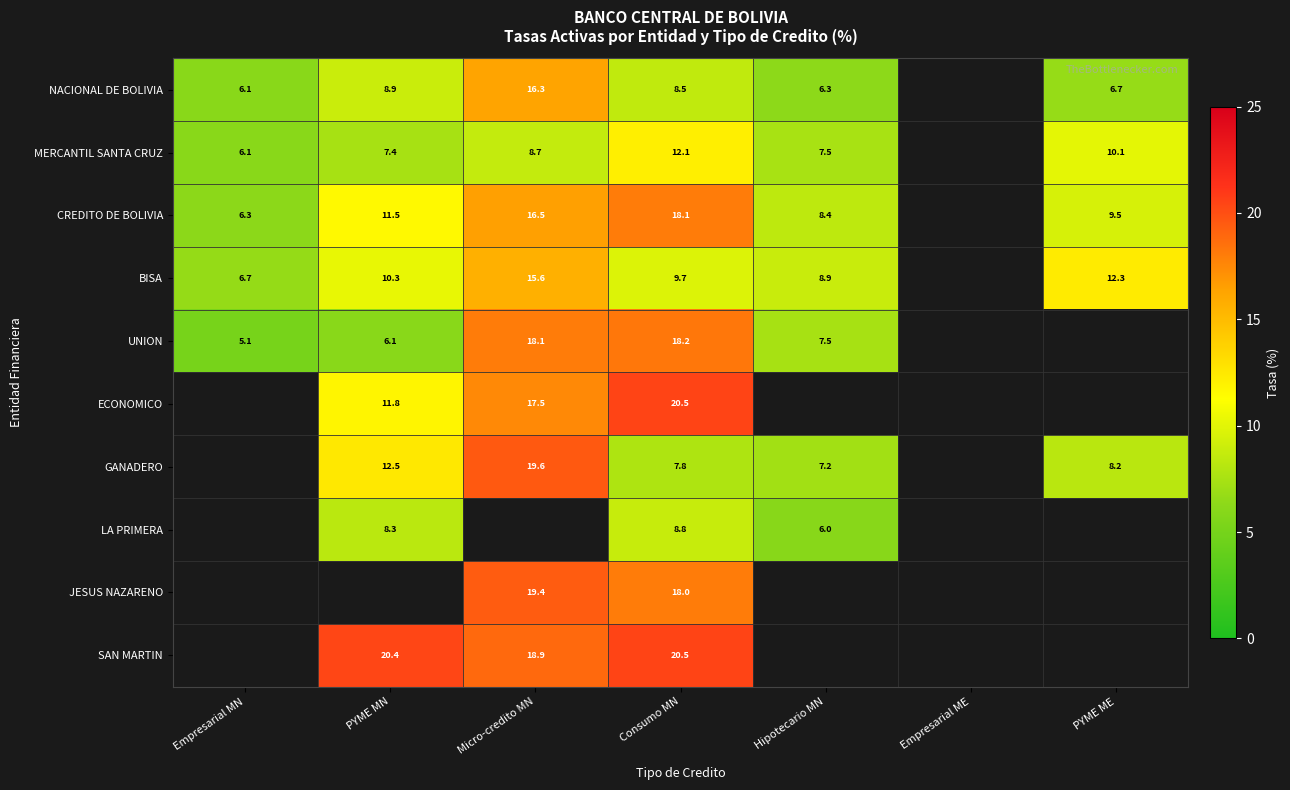

What is the spread (max minus min) of values at Consumo MN?

12.7